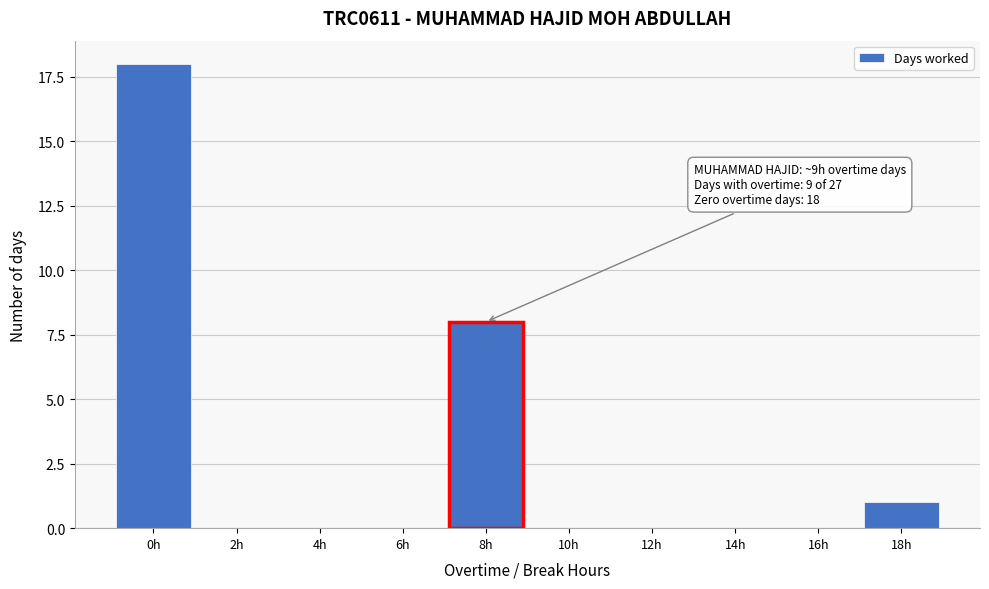

Reading right to left, extract all data points from this chart.

18h=1	16h=0	14h=0	12h=0	10h=0	8h=8	6h=0	4h=0	2h=0	0h=18